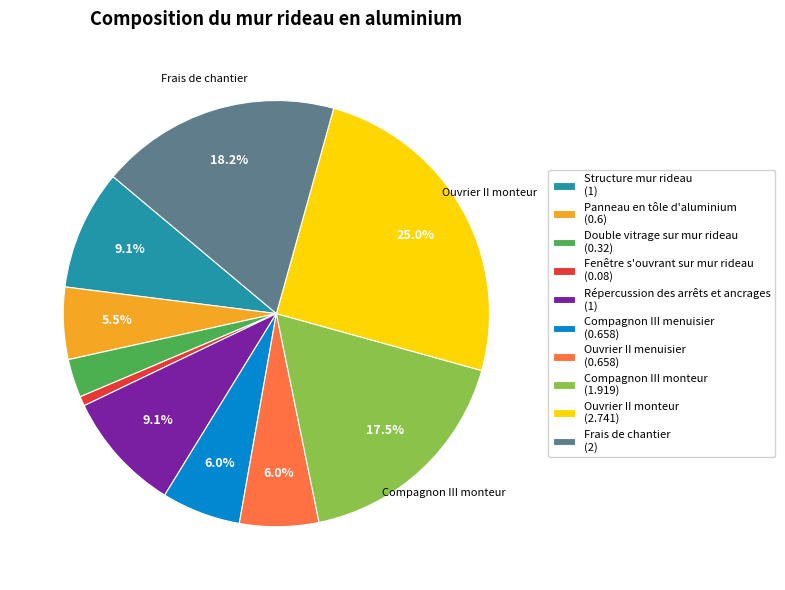

What percentage is NOT represented by Ouvrier II monteur?

75.0%